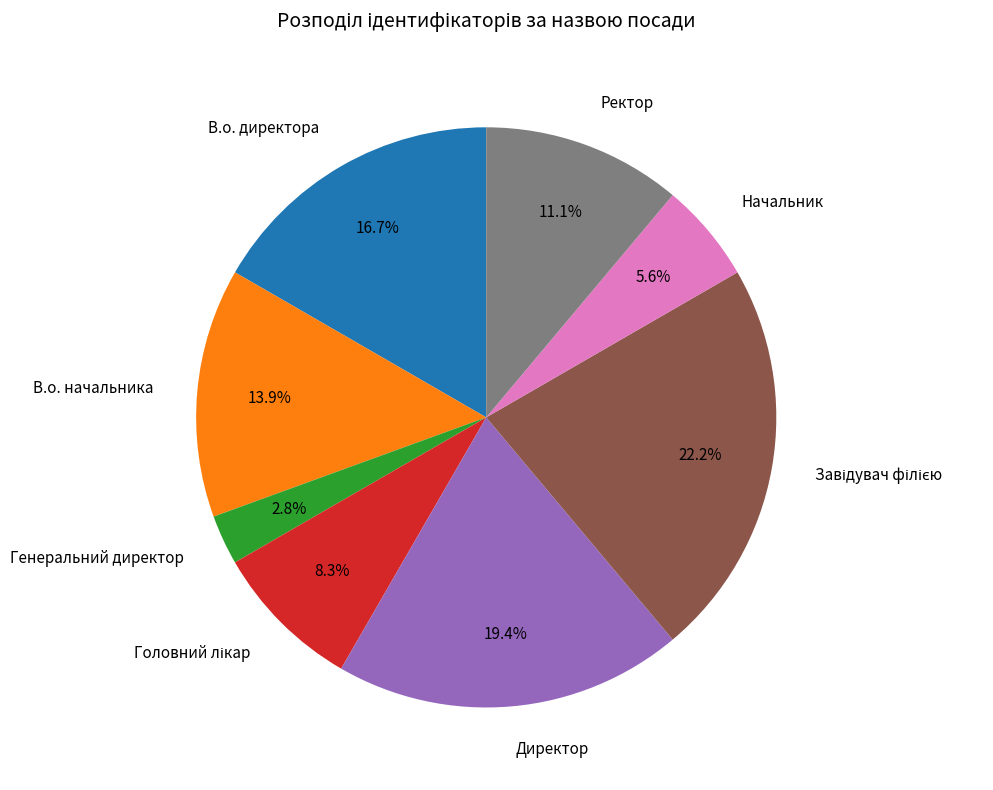

What is the total percentage of В.о. директора and Директор?

36.1%